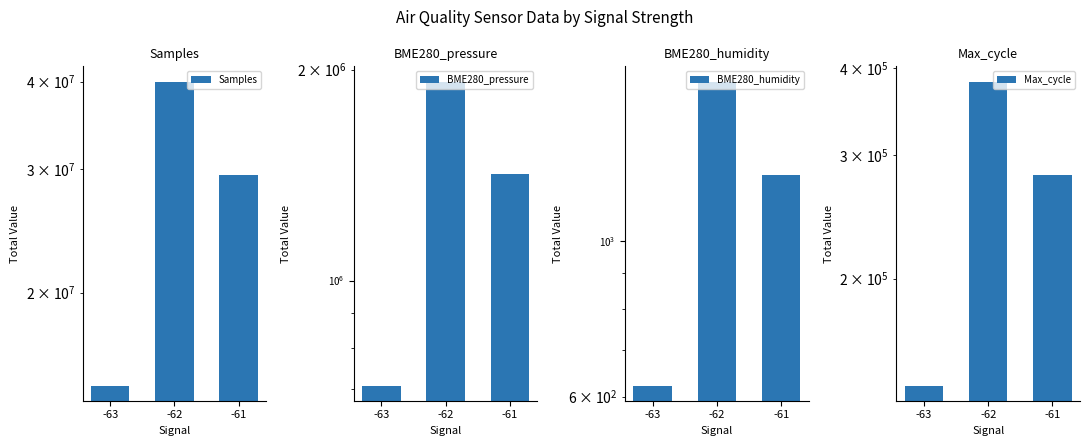

Which series changed the most between -63 and -61?

Samples